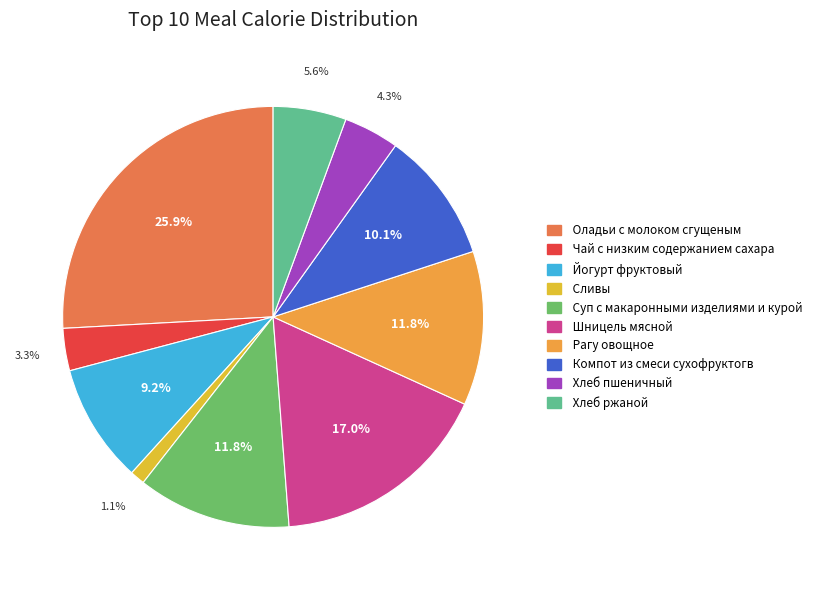

To the nearest percent, what portion does Суп с макаронными изделиями и курой represent?

12%